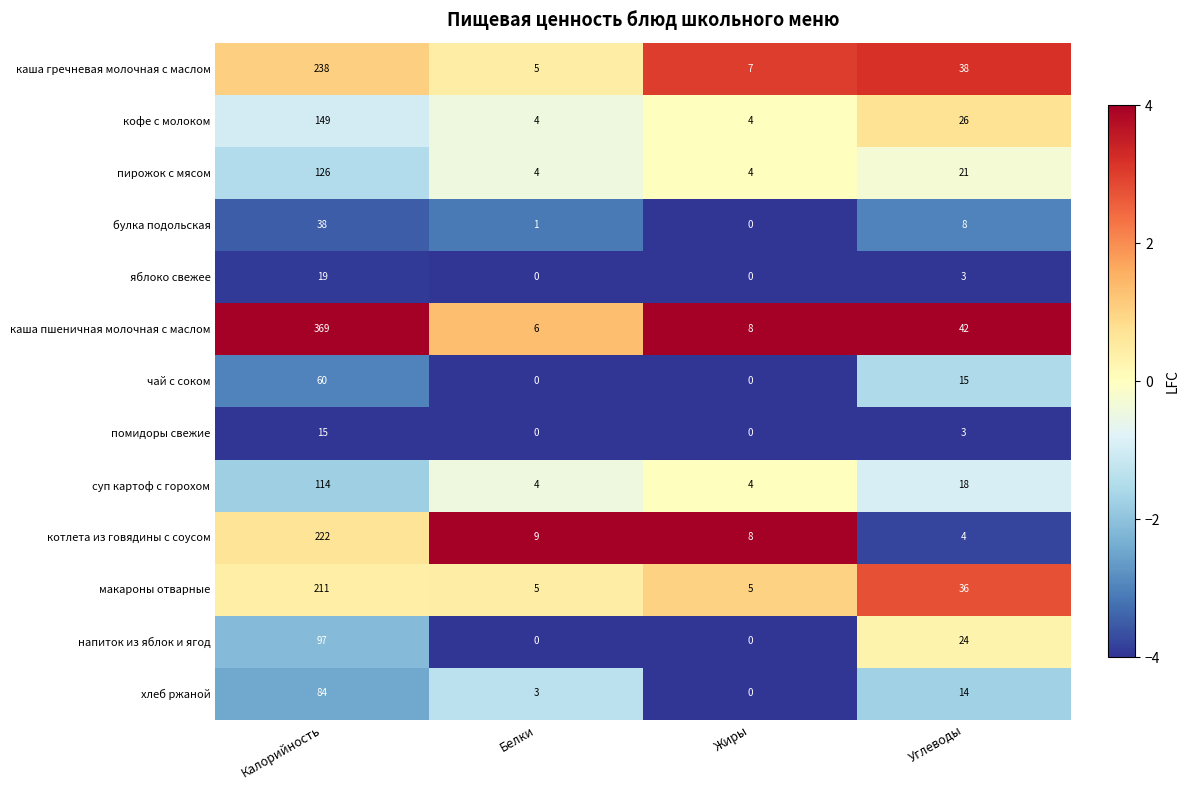

Where does the котлета из говядины с соусом series first go above 9?

Калорийность